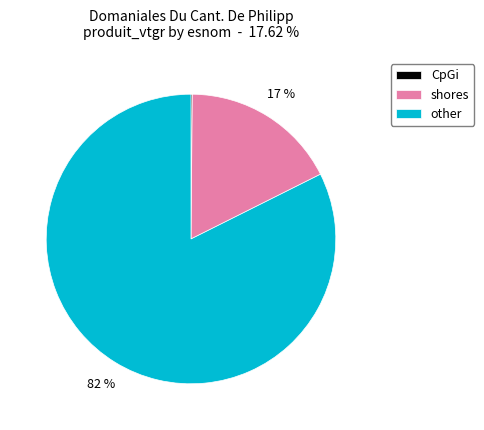

To the nearest percent, what is the average slice percentage?

33%